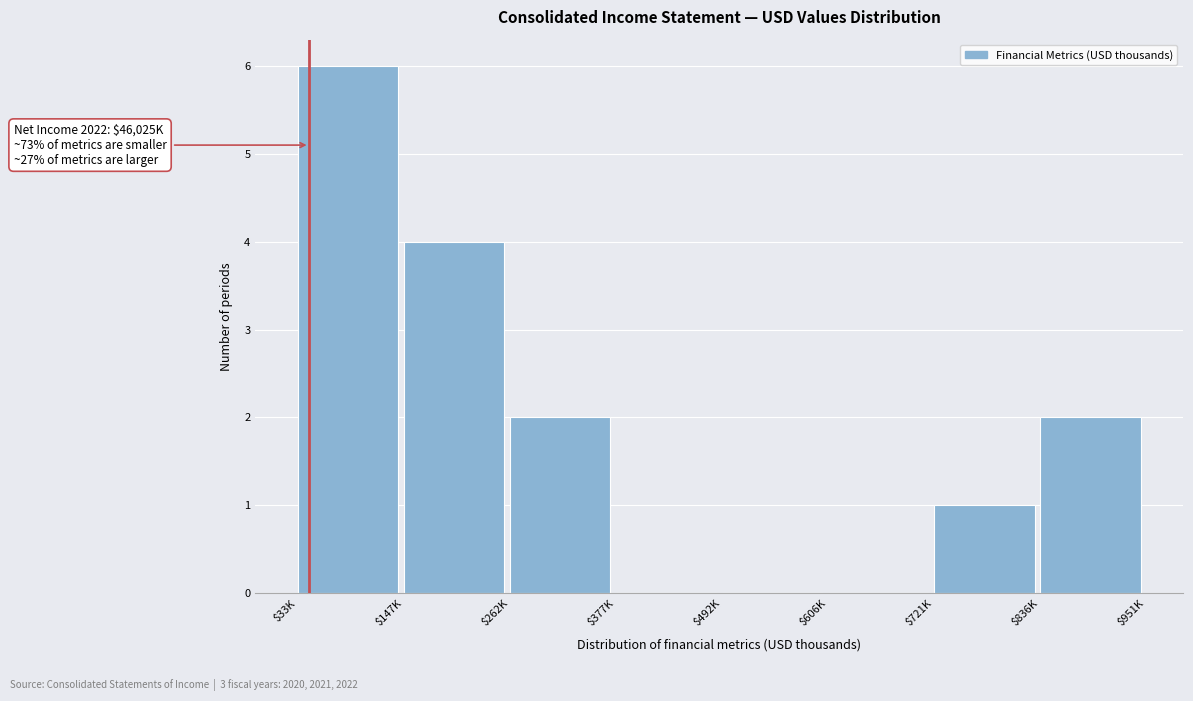

What is the greatest value displayed?

6